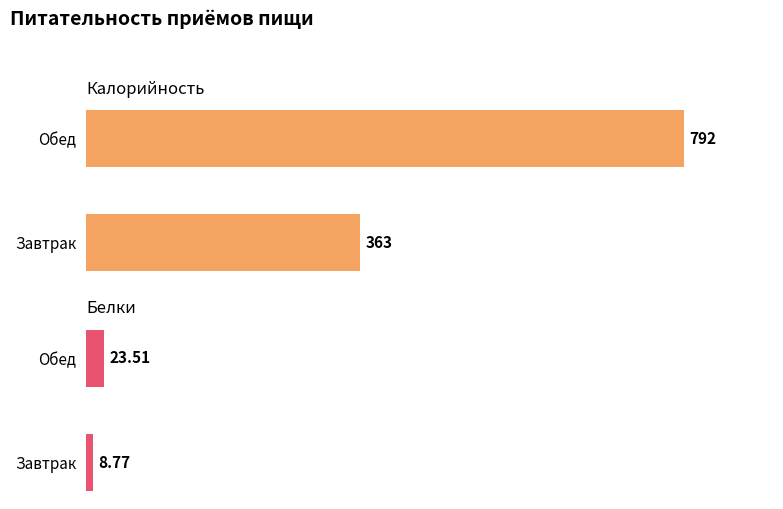

Rank the series by their average value, from lowest to highest.

Белки, Калорийность